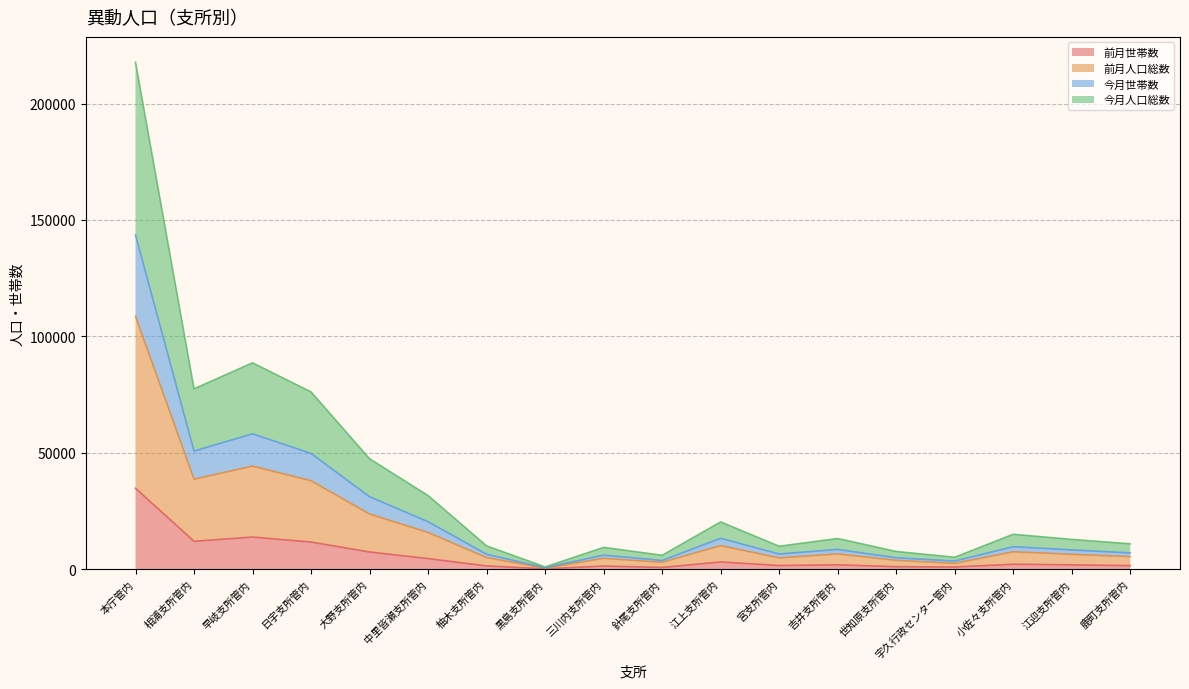

Which category has the lowest value across all series?

黒島支所管内